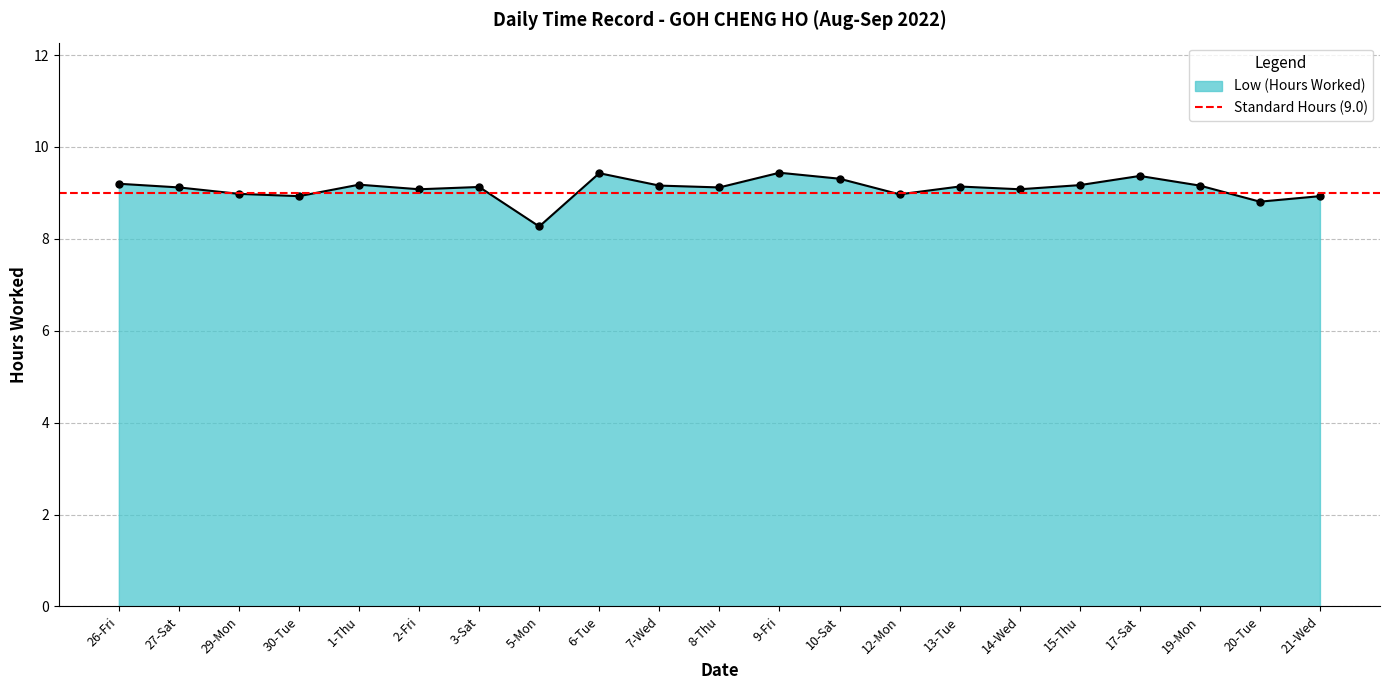

Where is the first local maximum?

1-Thu